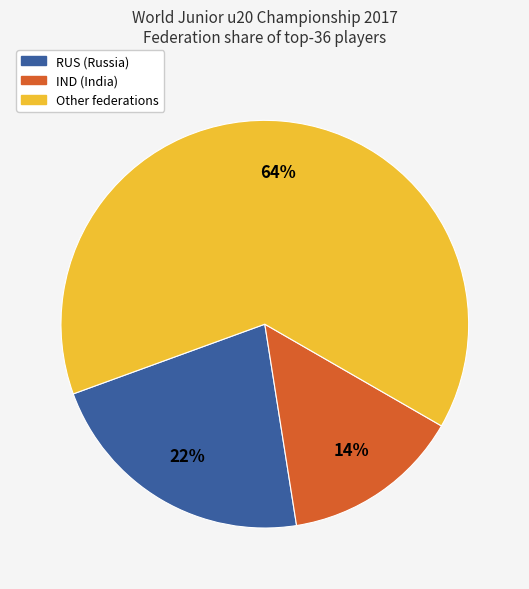

Is there any slice that represents more than half of the pie?

Yes